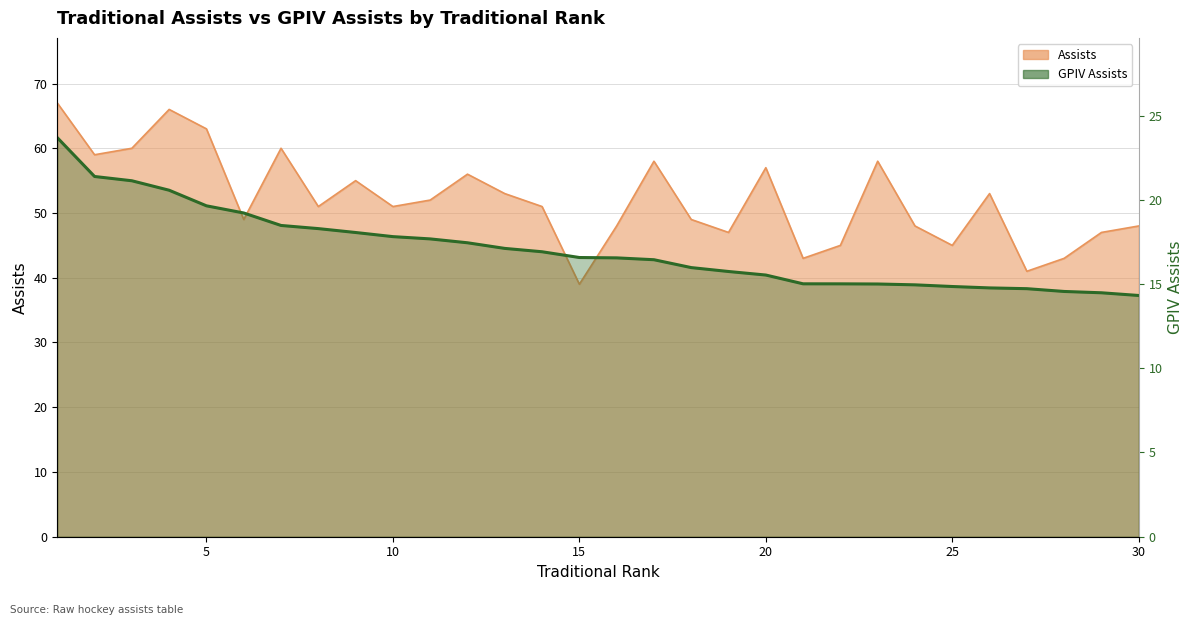

What is the average value of the Assists series?

52.1